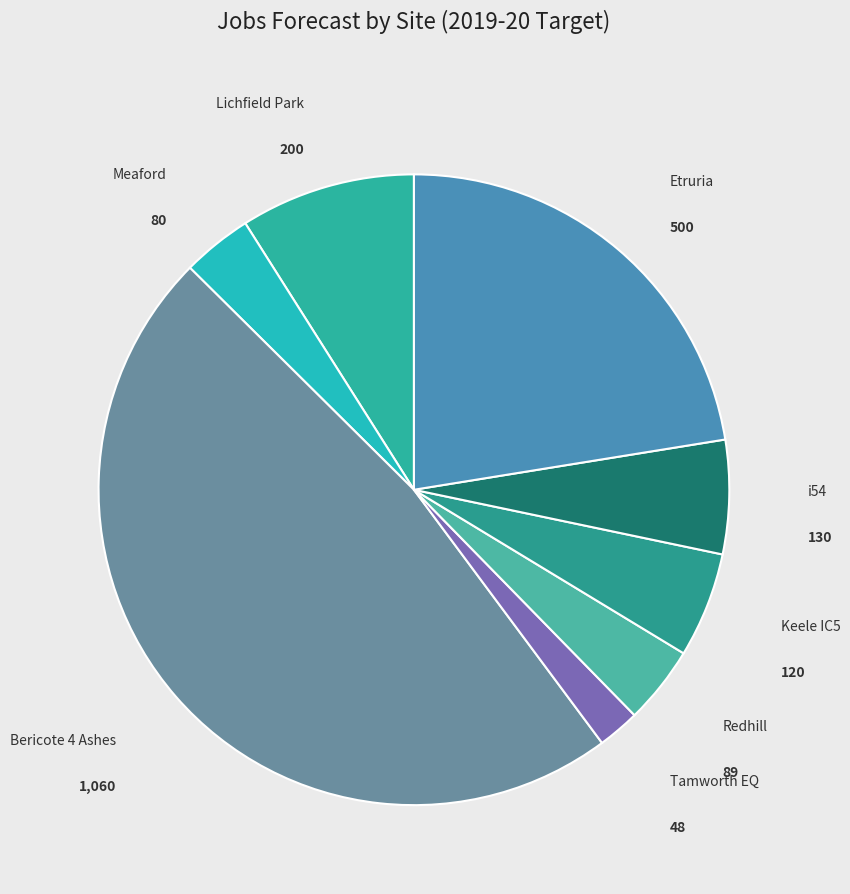

Is it true that Bericote 4 Ashes is 42% of the pie?

False